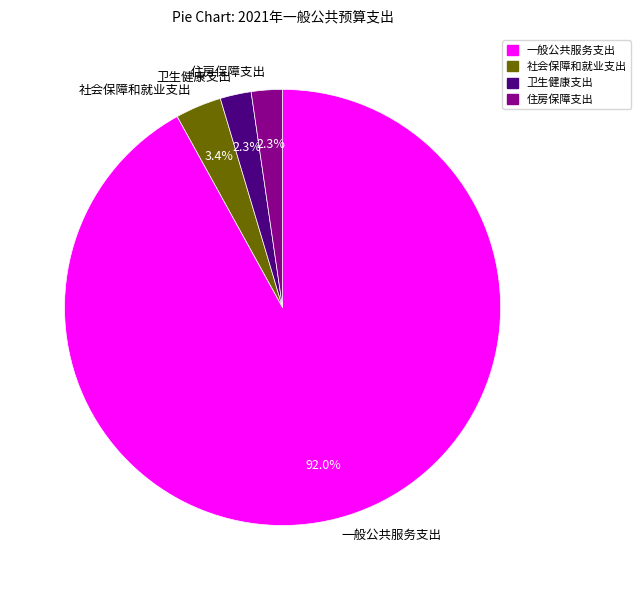

Is the sum of 卫生健康支出 and 住房保障支出 greater than half?

No